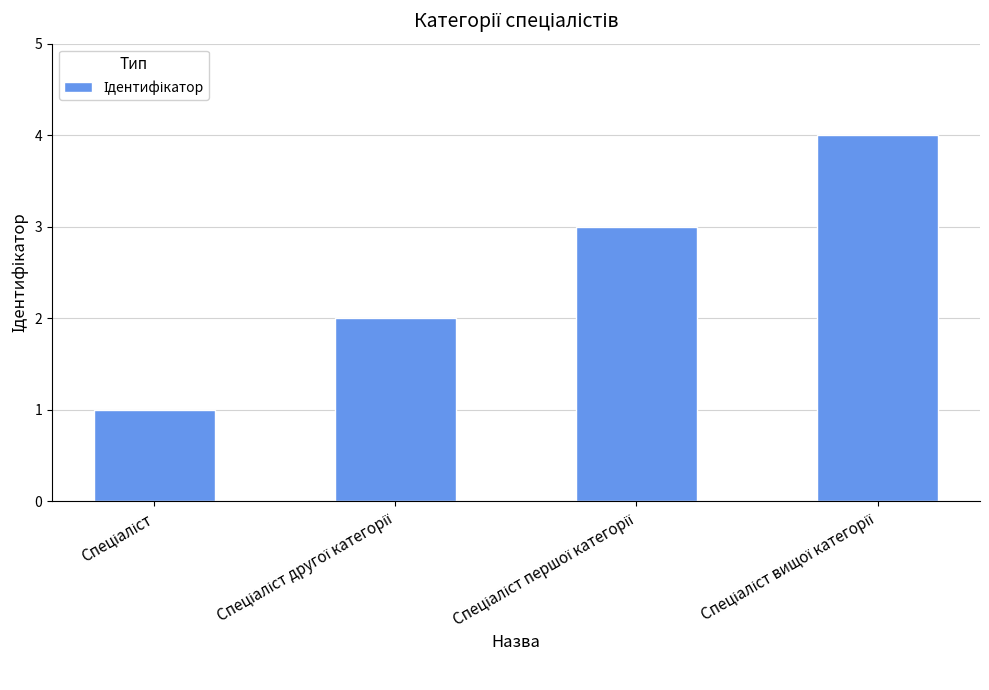

What is the greatest value displayed?

4